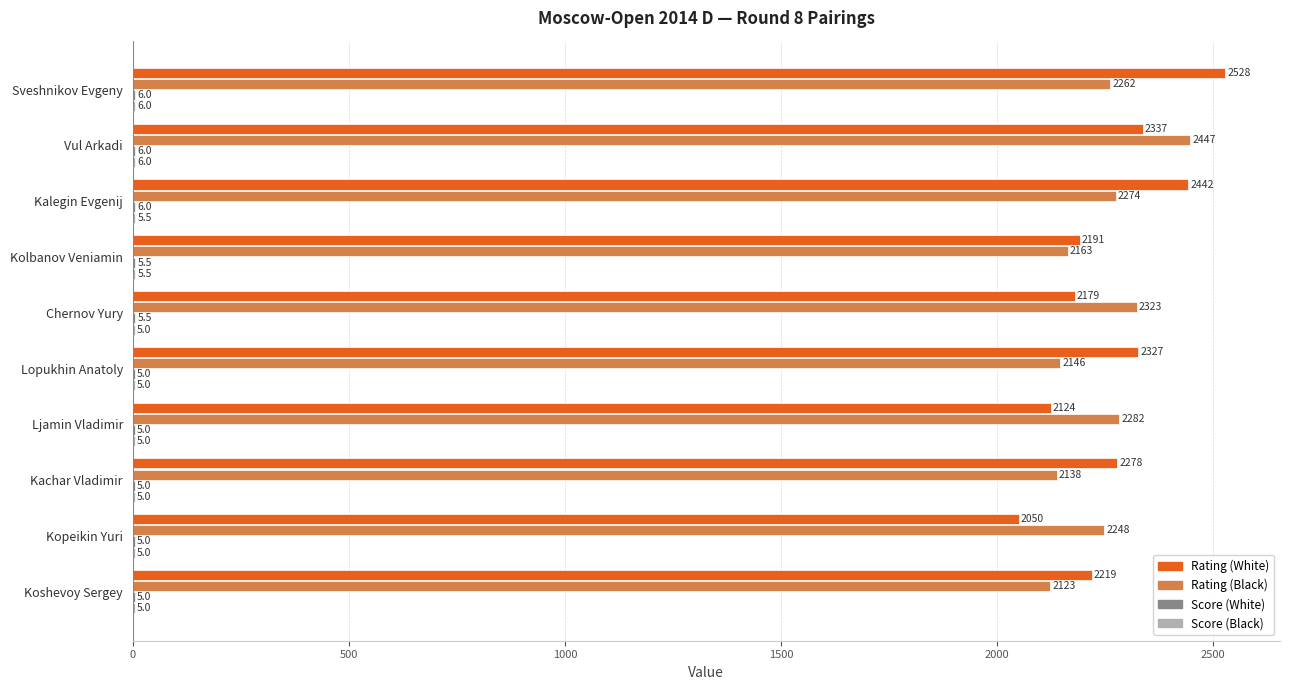

Which series changed the most between Sveshnikov Evgeny and Vul Arkadi?

Rating (White)